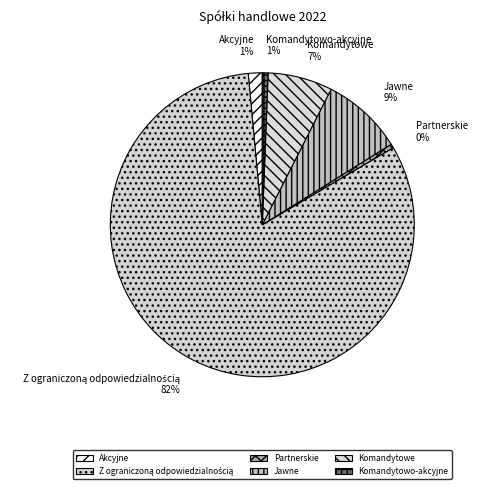

How many segments does this pie chart have?

6